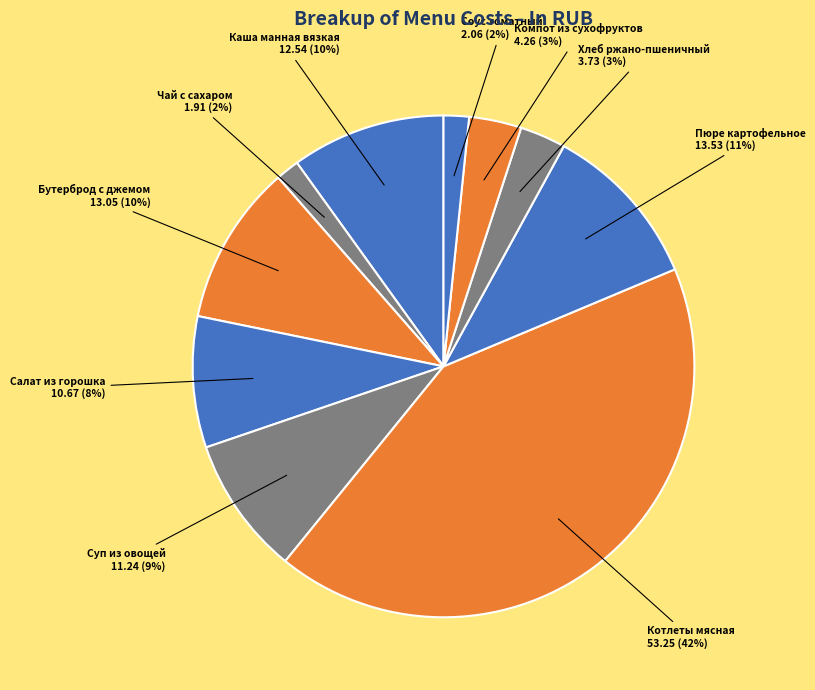

To the nearest percent, what is the combined percentage of Салат из горошка and Каша манная вязкая?

18%